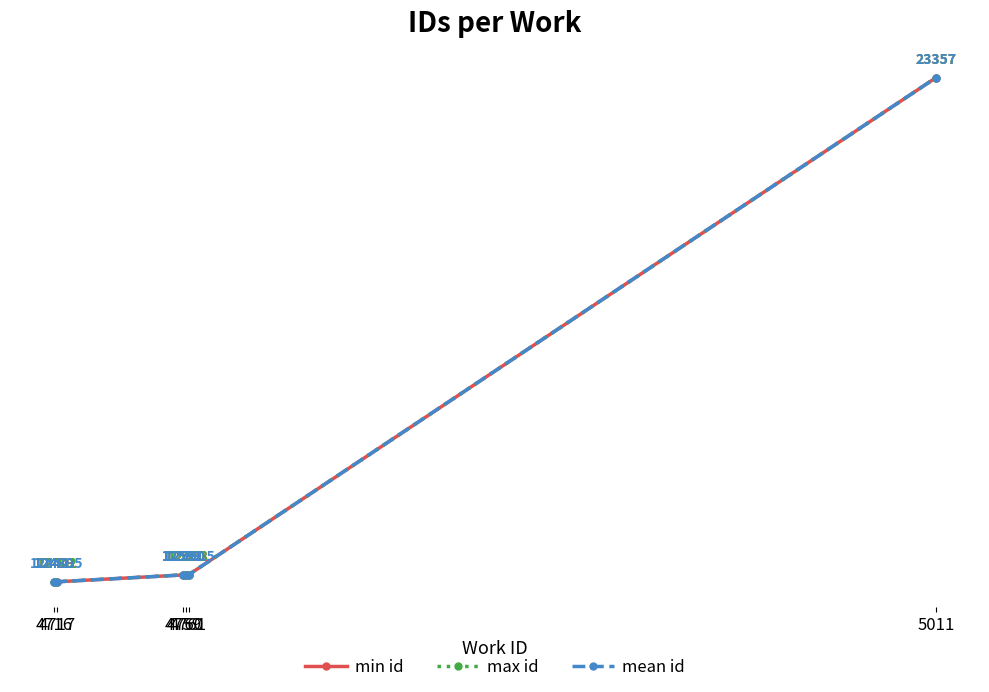

What is the smallest value displayed?

12438.0